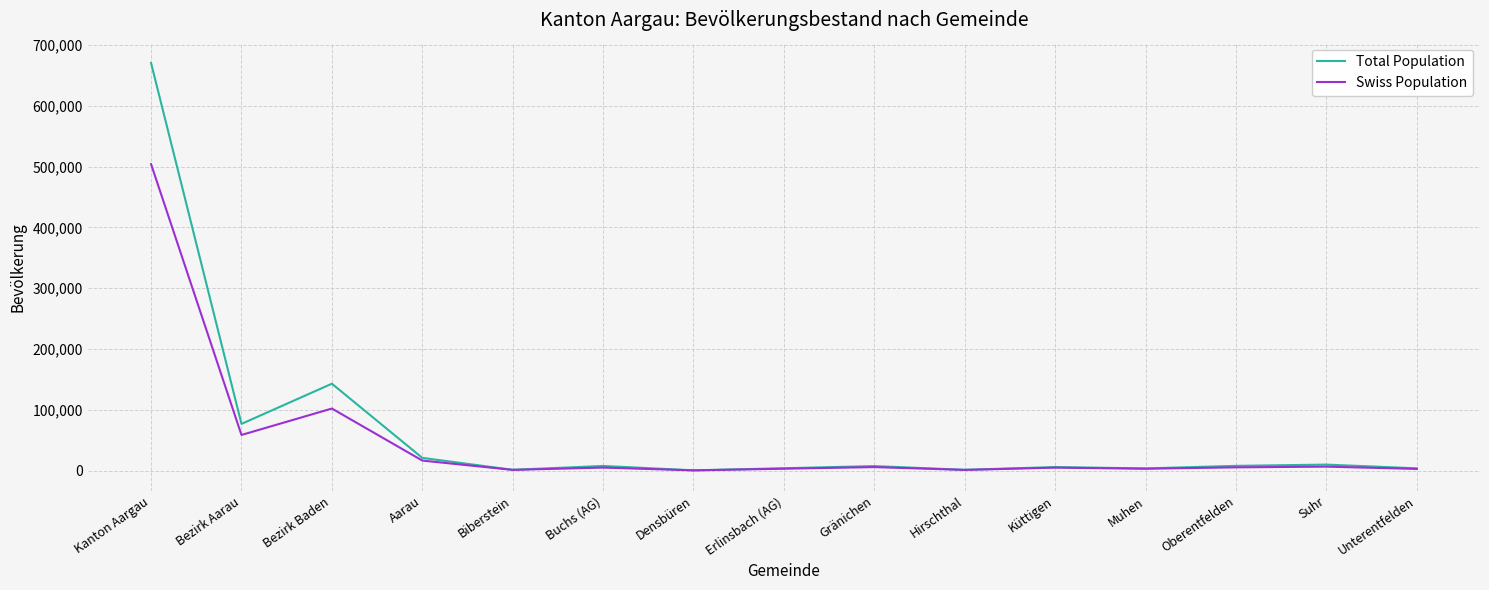

Where is the first local maximum for Swiss Population?

Bezirk Baden